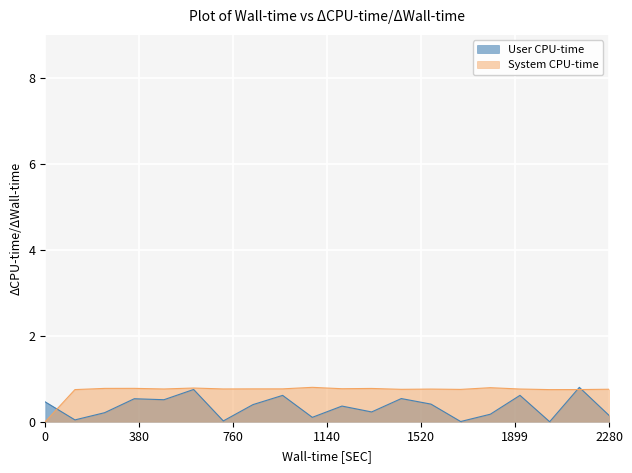

Is the value of User CPU-time at 4 greater than the value of System CPU-time at 32?

No